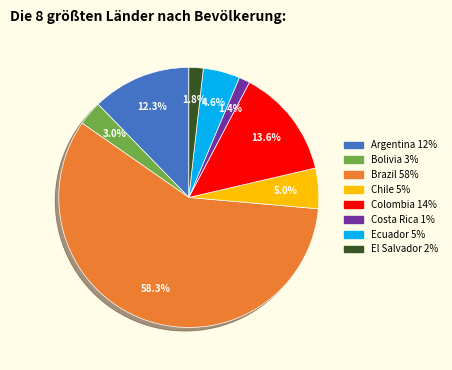

Is the sum of El Salvador and Argentina greater than half?

No